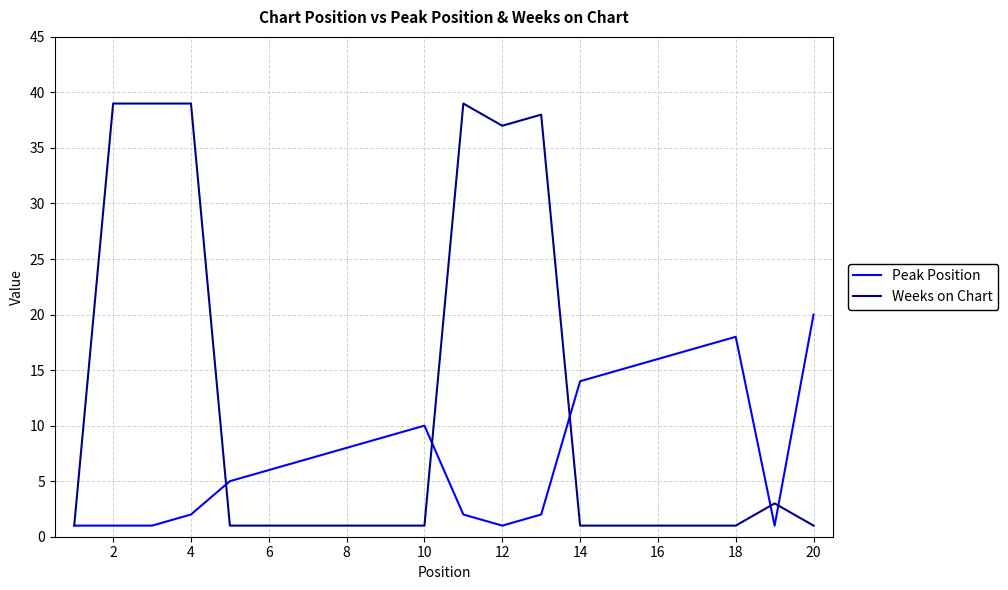

Rank the series by their maximum value, from lowest to highest.

Peak Position, Weeks on Chart